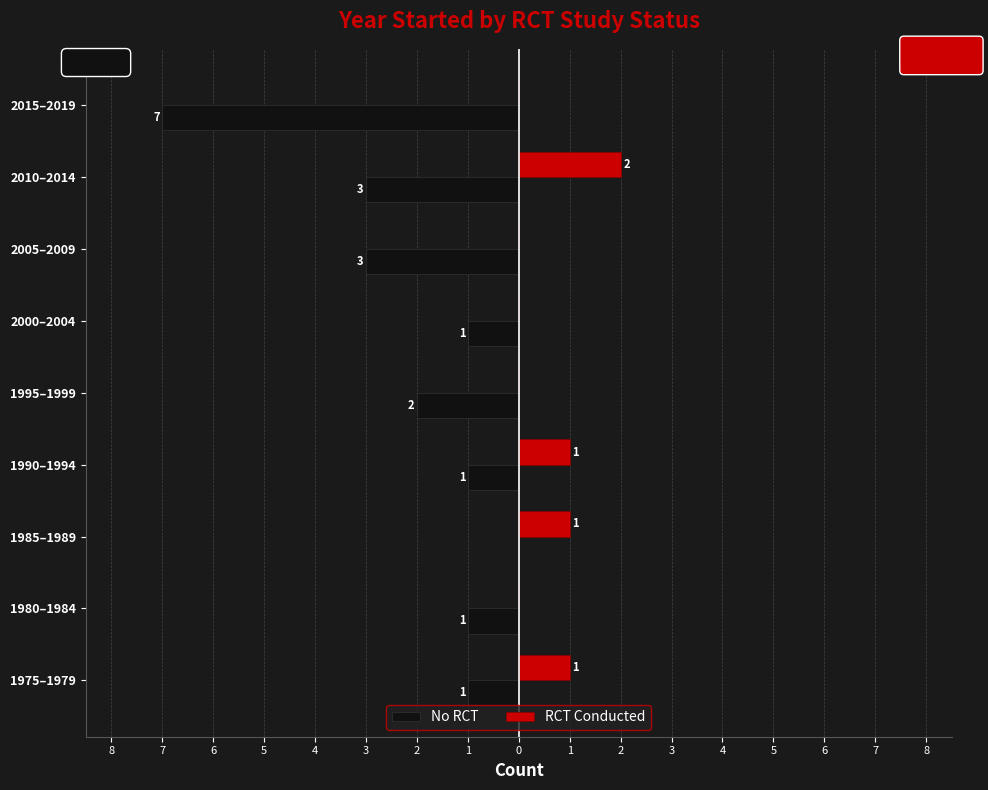

Reading left to right, transcribe all the data shown in this chart.

No RCT: -1	-1	0	-1	-2	-1	-3	-3	-7
RCT Conducted: 1	0	1	1	0	0	0	2	0